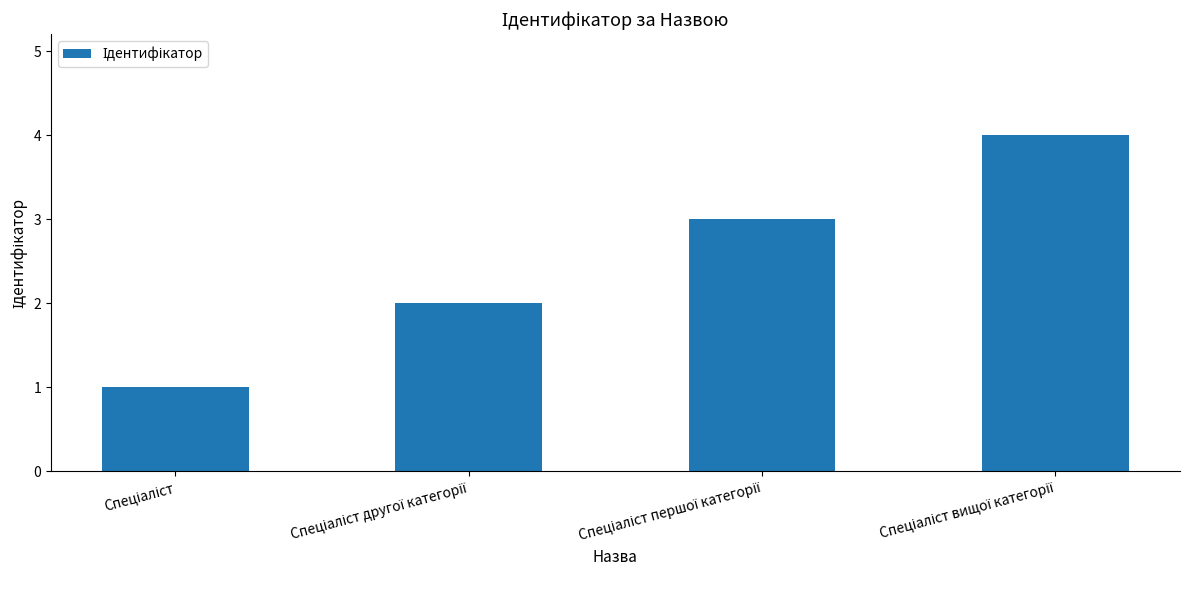

What is the greatest value displayed?

4